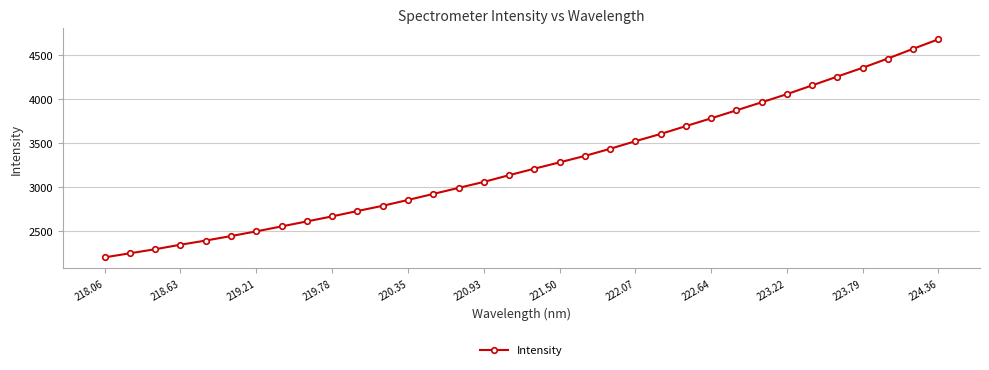

What is the smallest value displayed?

2202.5